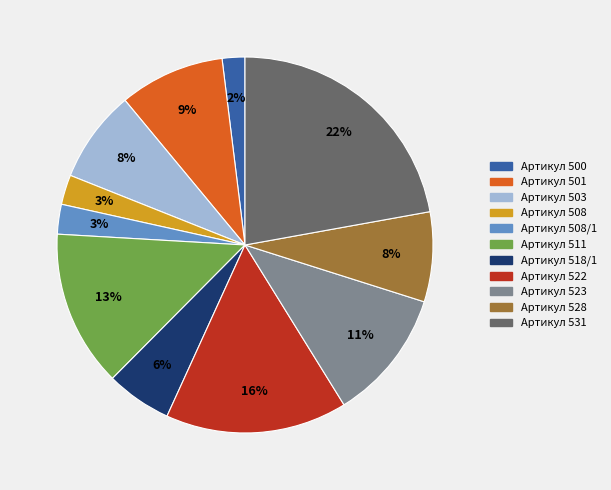

Is there a majority slice in this chart?

No